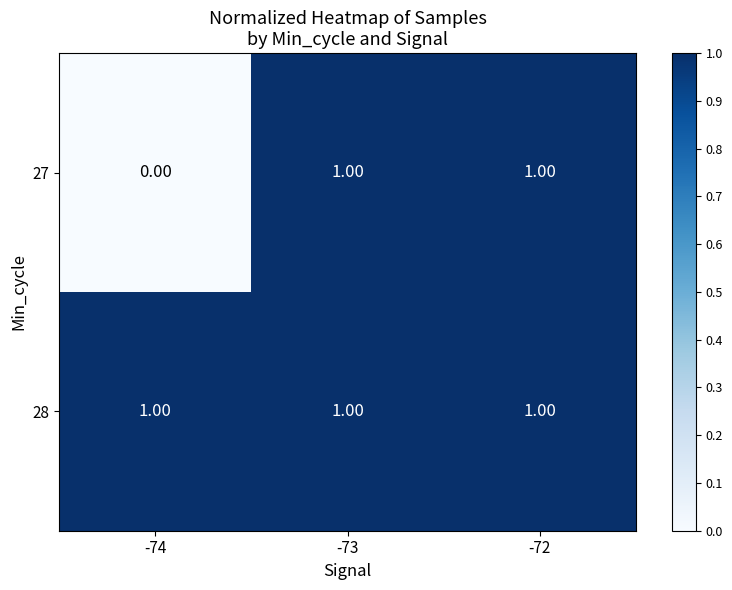

Which series has the largest total across all categories?

28